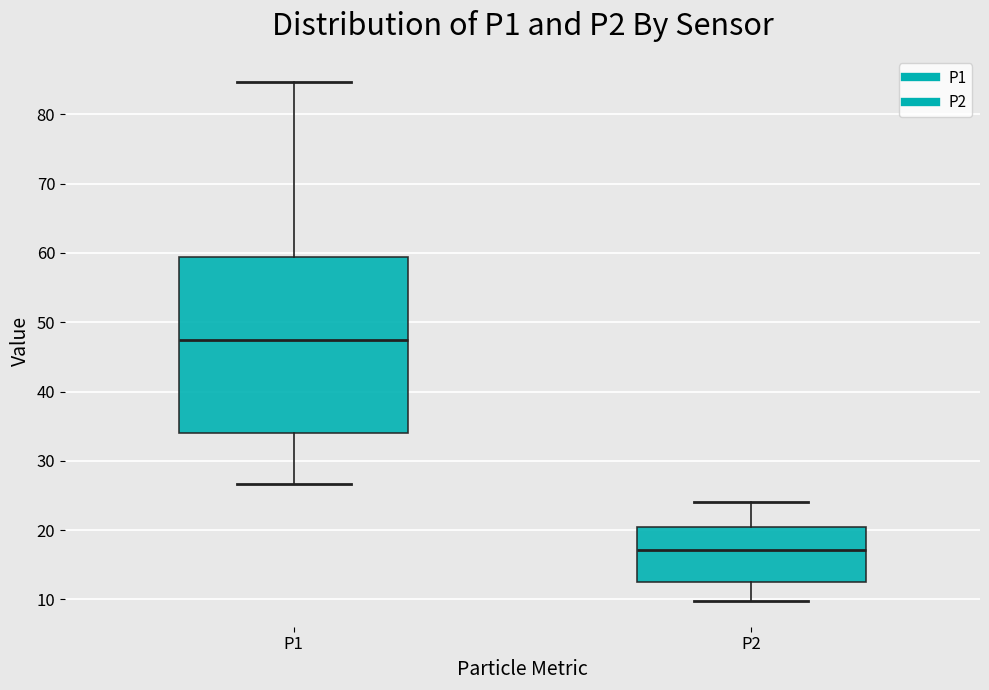

Reading left to right, read every box against the y-axis: the position of its median line, the range the box covers, and the ends of its whiskers. The values are not printed on the chart, so give them approximately, as read against the axis.

P1: median 48, box 34 to 59, whiskers 27 to 85
P2: median 17, box 13 to 20, whiskers 10 to 24